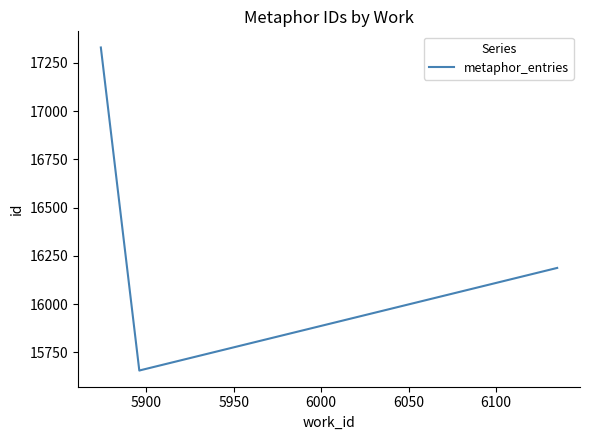

What is the minimum value shown in the chart?

15655.0